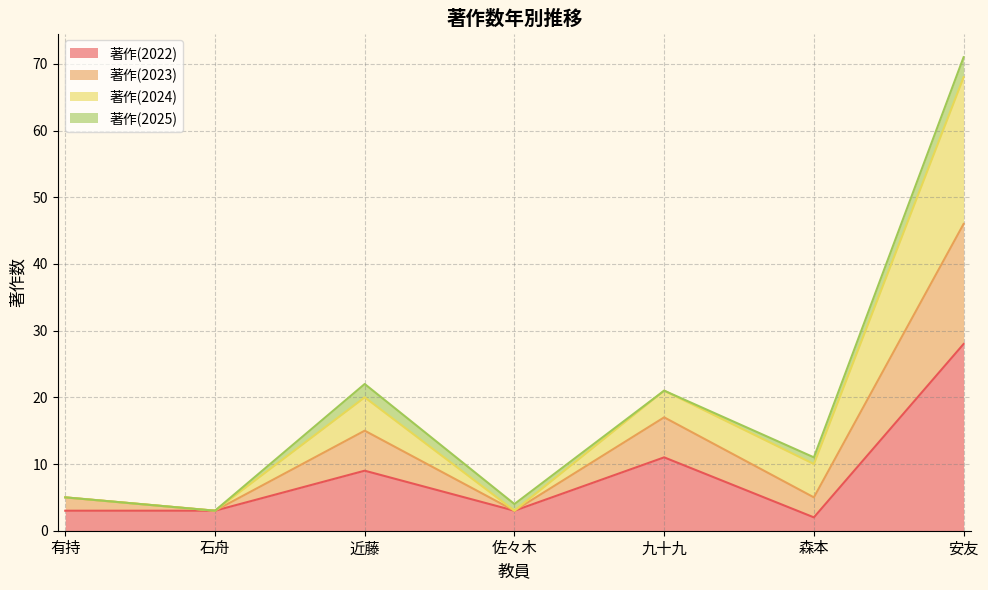

Is the value of 著作(2024) at 近藤 greater than the value of 著作(2022) at 有持?

Yes